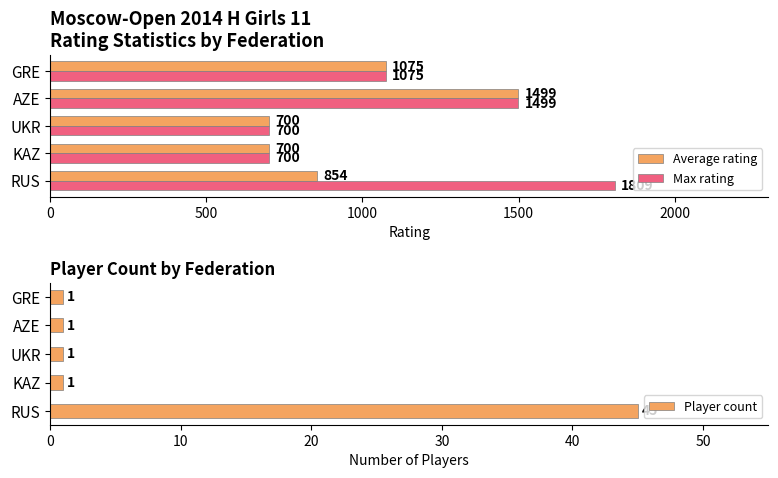

Reading right to left, extract all data points from this chart.

Average rating: 1075	1499	700	700	854
Max rating: 1075	1499	700	700	1809
Player count: 1	1	1	1	45